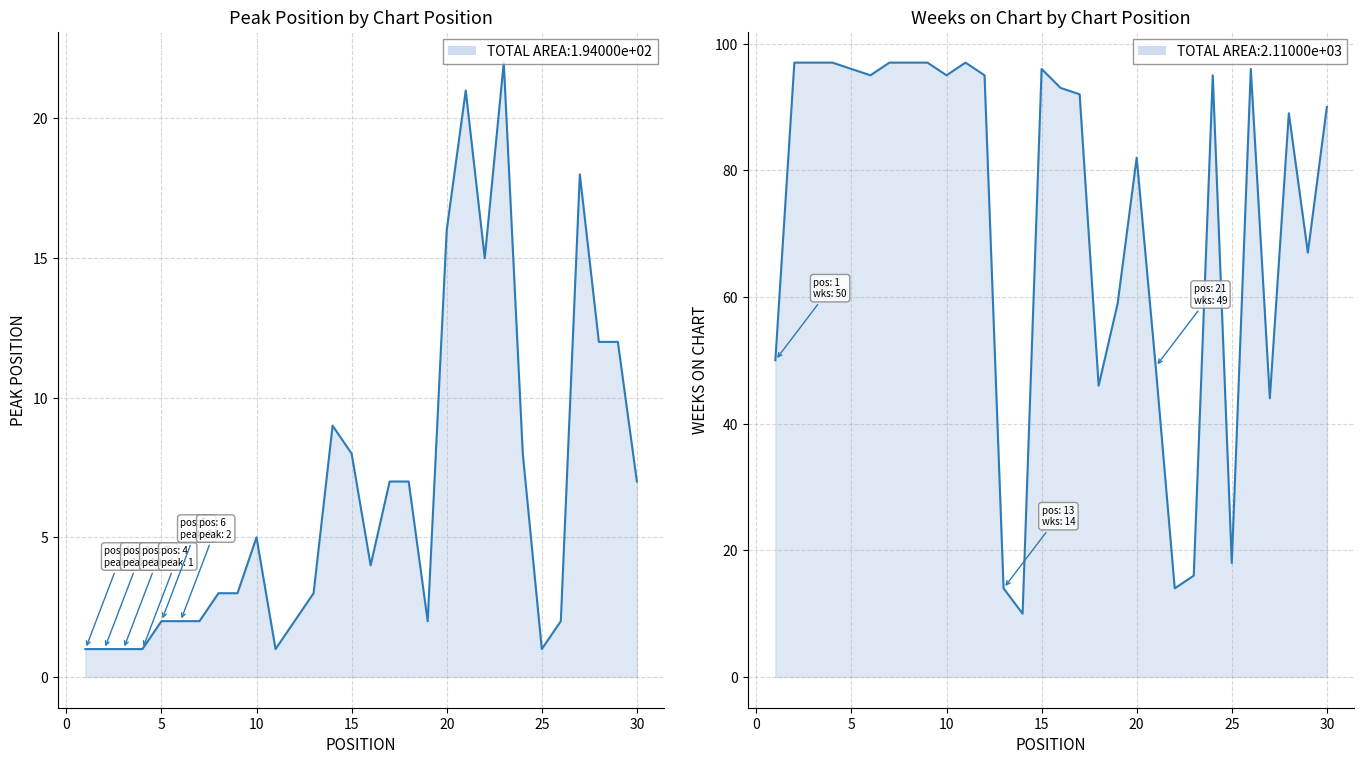

How many interior local valleys does the Peak Position series have?

5